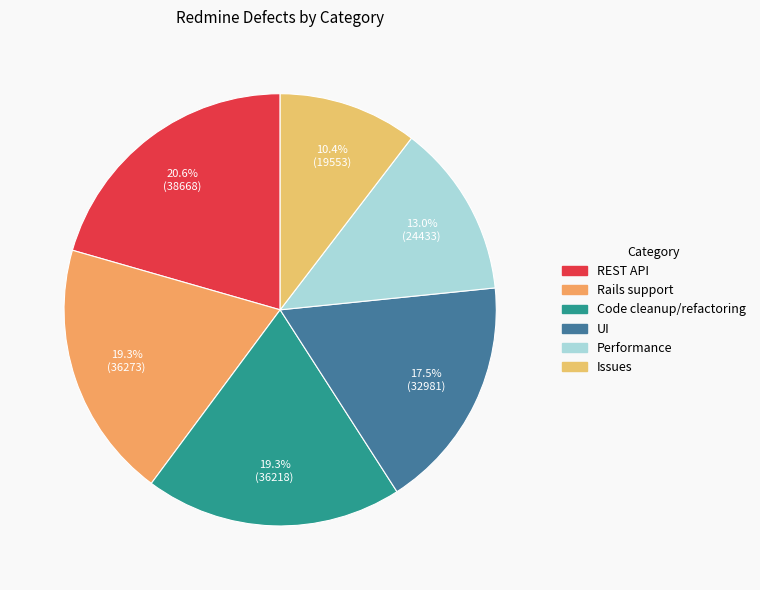

Does any single category account for the majority?

No